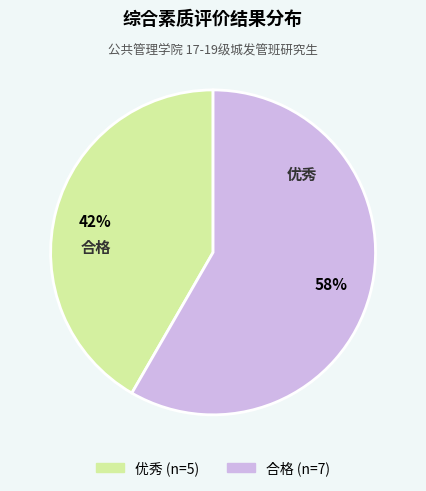

Rank the categories by value from lowest to highest.

优秀, 合格